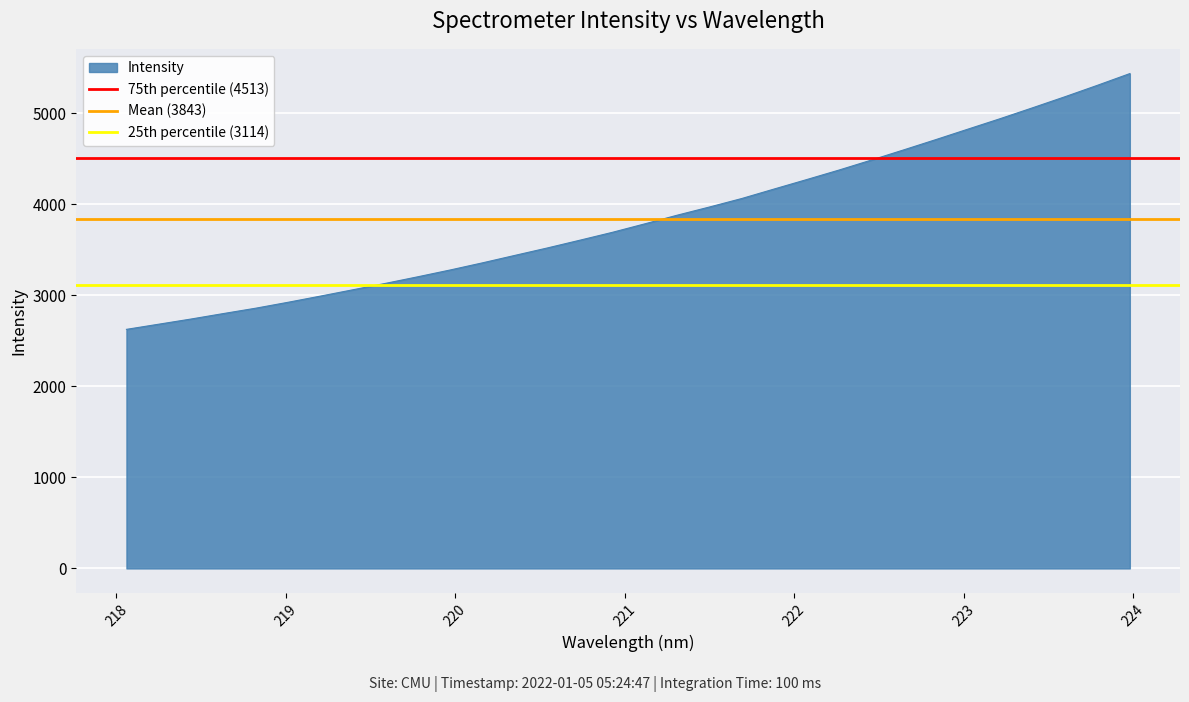

What is the lowest value of the Intensity series?

2626.0